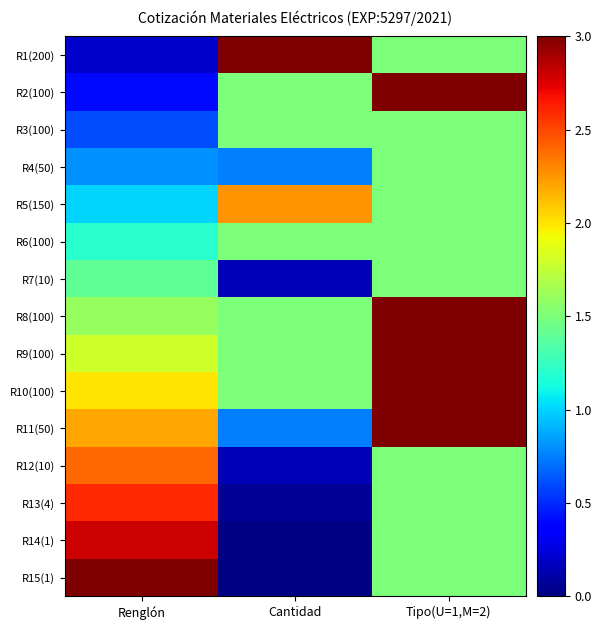

At how many categories does at least one series exceed 0?

3